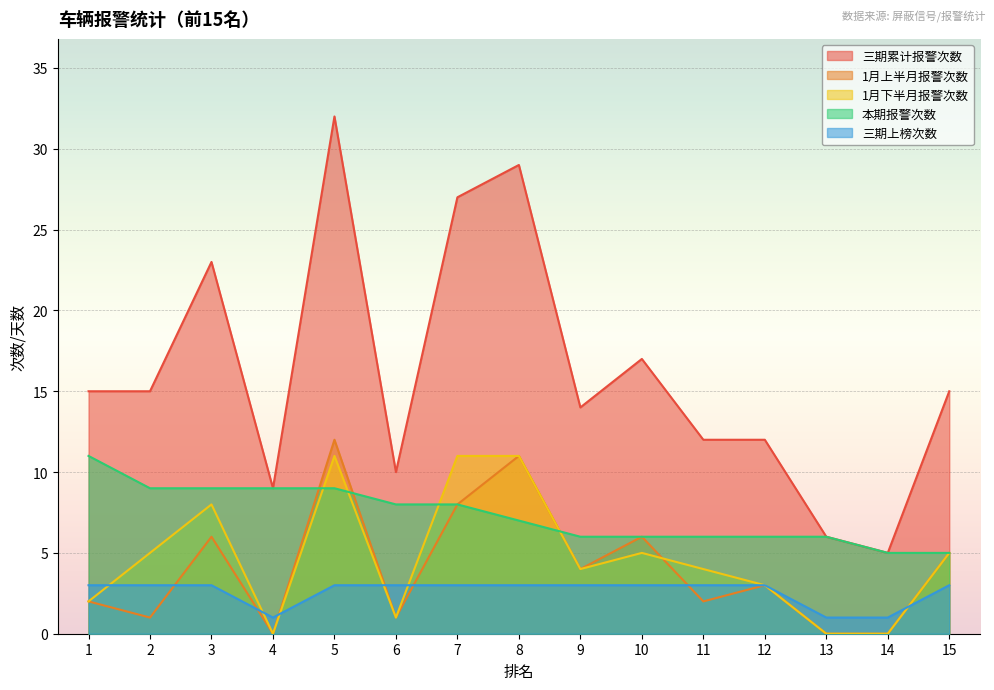

Reading left to right, list all the values displayed in this chart.

三期累计报警次数: 15	15	23	9	32	10	27	29	14	17	12	12	6	5	15
1月上半月报警次数: 2	1	6	0	12	1	8	11	4	6	2	3	0	0	5
1月下半月报警次数: 2	5	8	0	11	1	11	11	4	5	4	3	0	0	5
本期报警次数: 11	9	9	9	9	8	8	7	6	6	6	6	6	5	5
三期上榜次数: 3	3	3	1	3	3	3	3	3	3	3	3	1	1	3